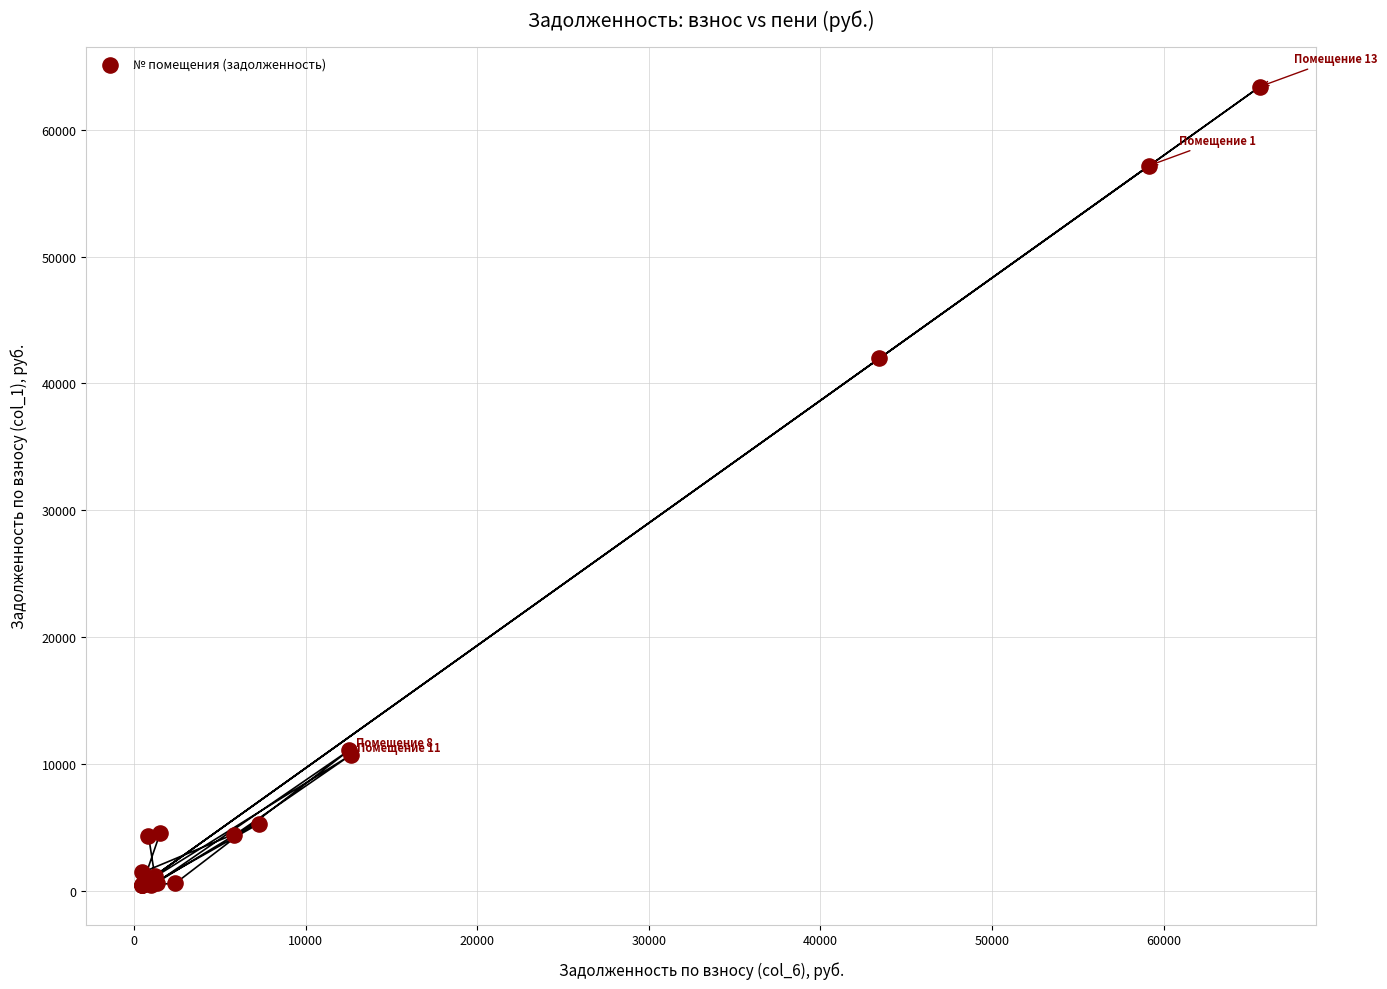

What Y value in the scatter plot is closest to 31943?

41988.5